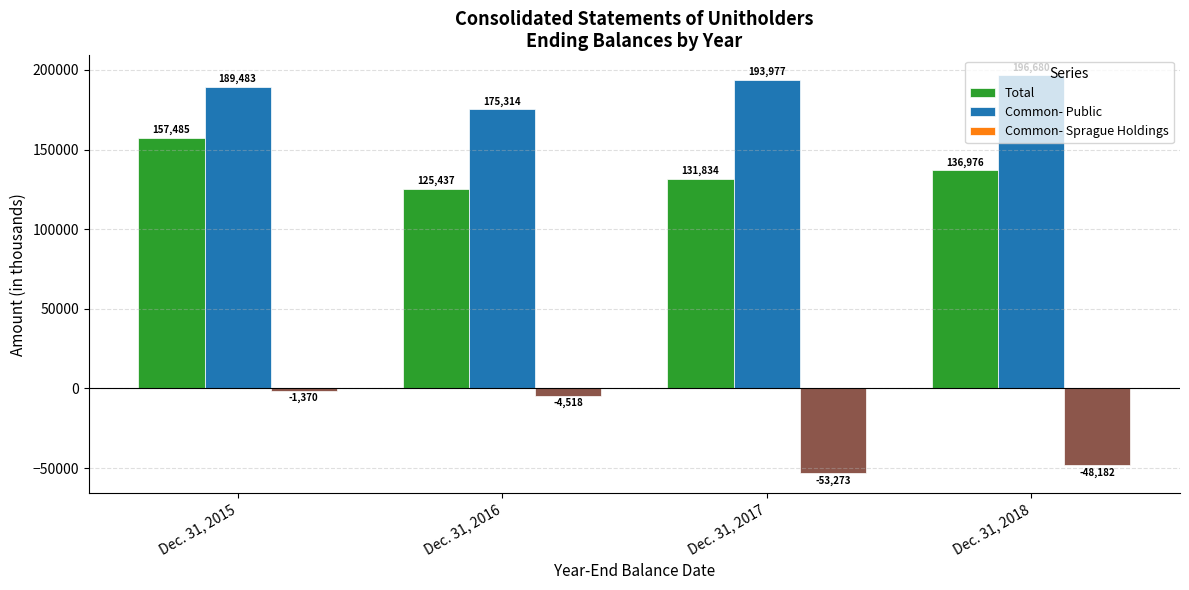

What is the difference between the maximum and minimum values in the Common- Public series?

21366